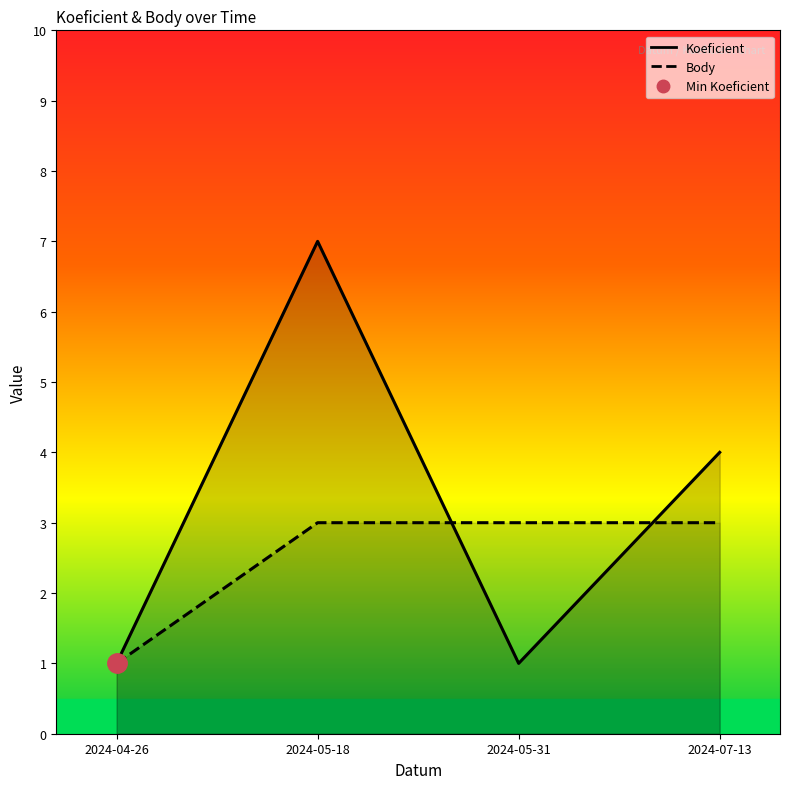

At which category does Koeficient reach its first local valley?

2024-05-31